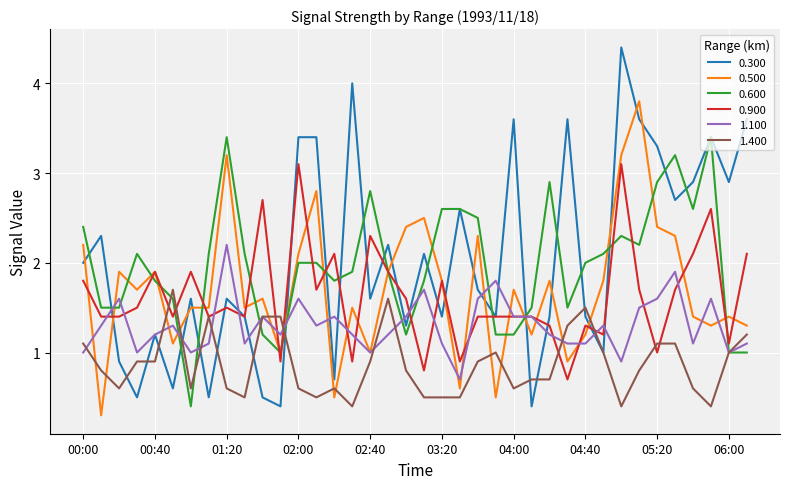

Rank the series by their maximum value, from lowest to highest.

1.400, 1.100, 0.900, 0.600, 0.500, 0.300